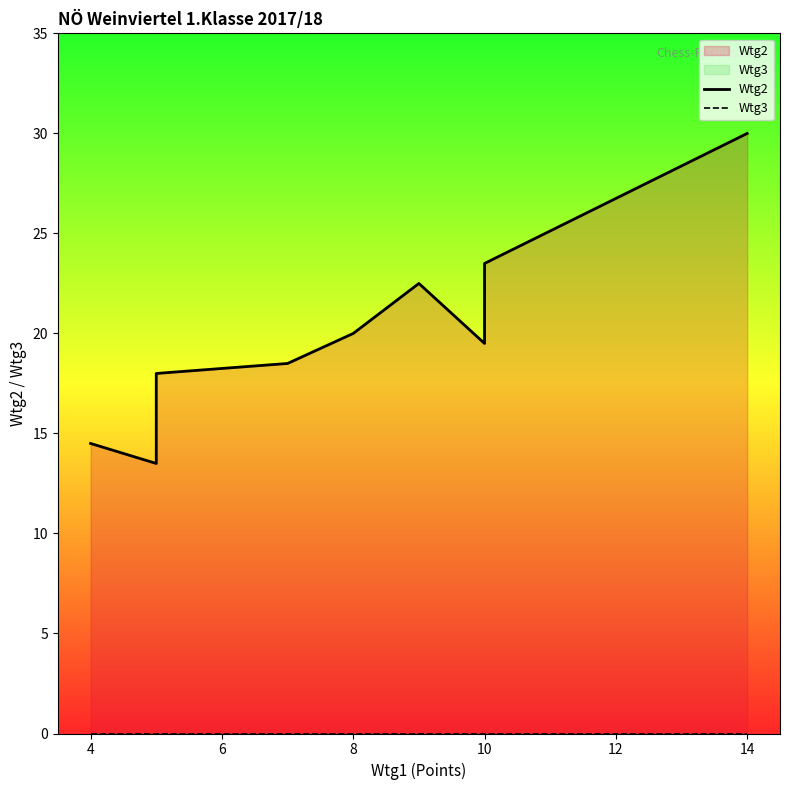

How many lines are shown in the chart?

2